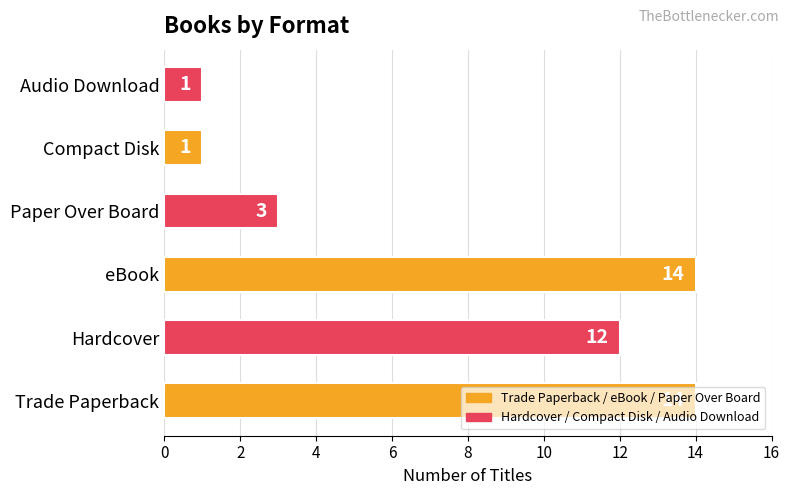

What is the maximum value shown in the chart?

14